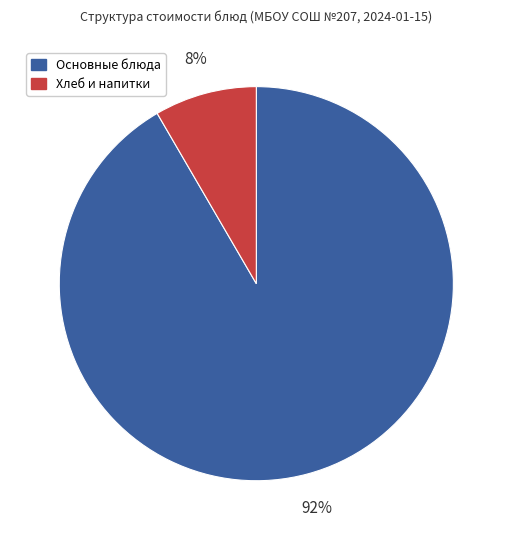

Does any single category account for the majority?

Yes